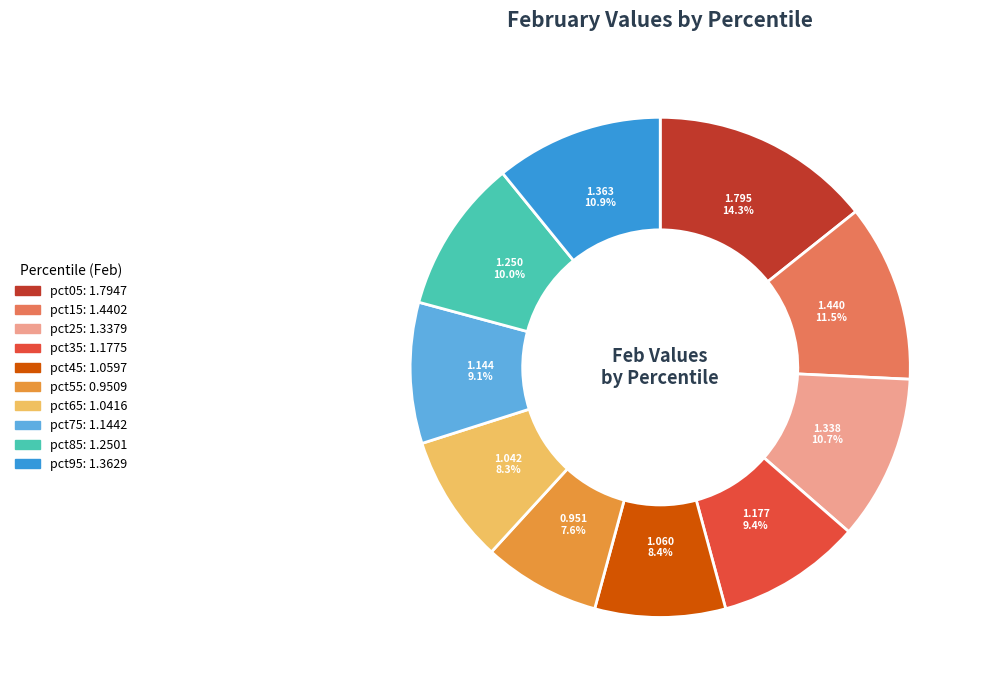

What percentage is the pct95 slice, to the nearest percent?

11%